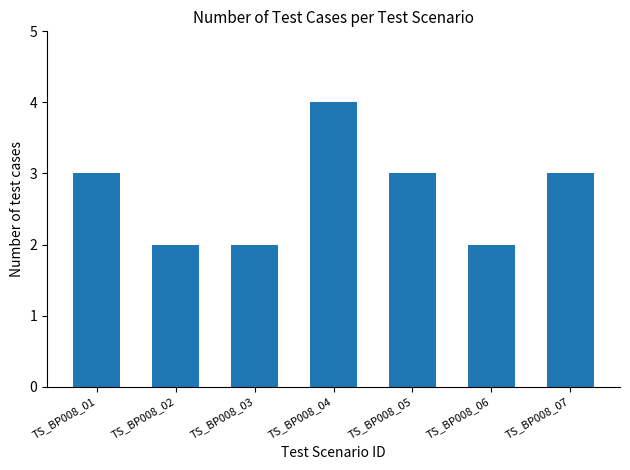

True or false: the data shows 5 at TS_BP008_07.

False